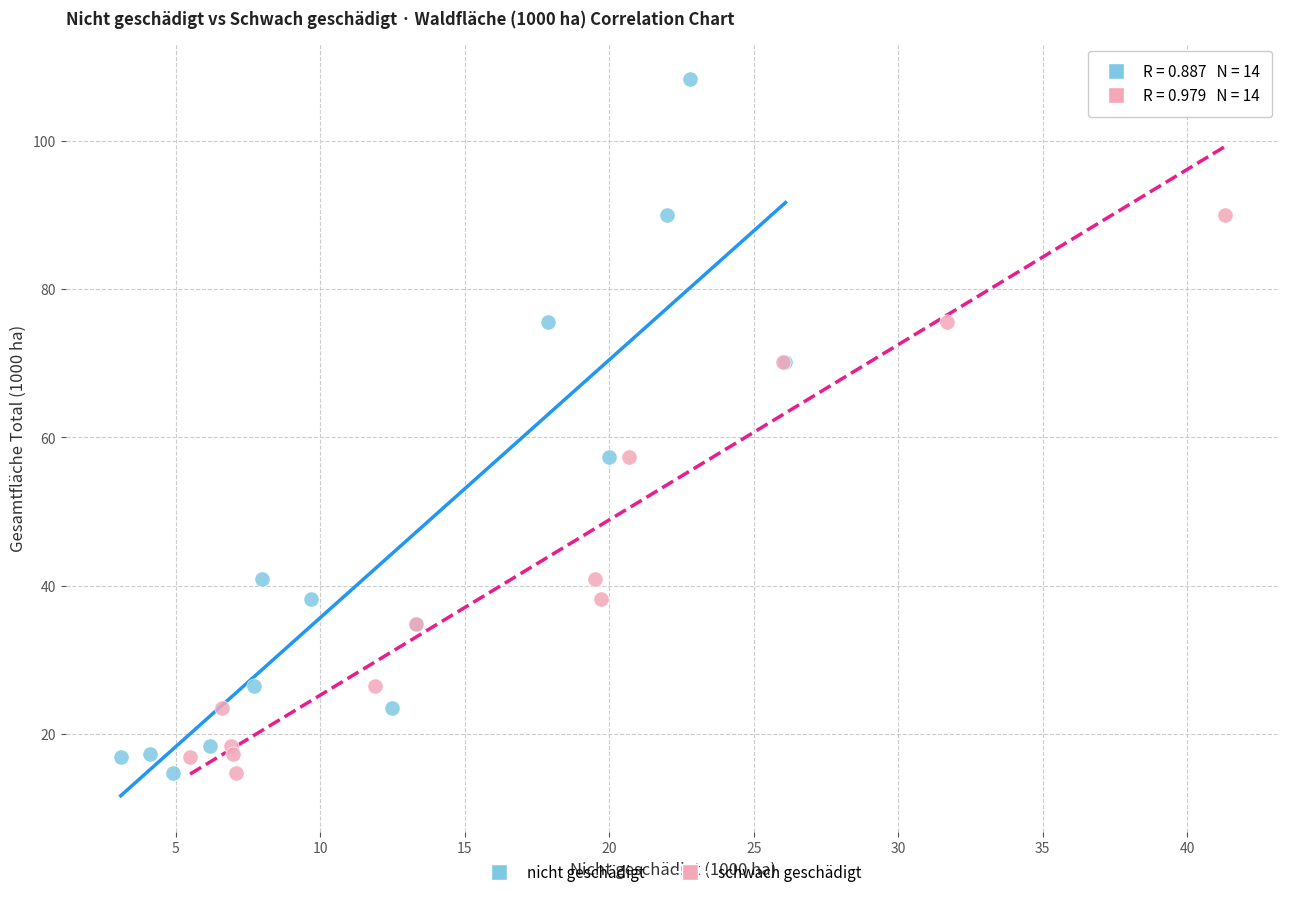

What are all the series names shown in the legend?

nicht geschädigt, schwach geschädigt